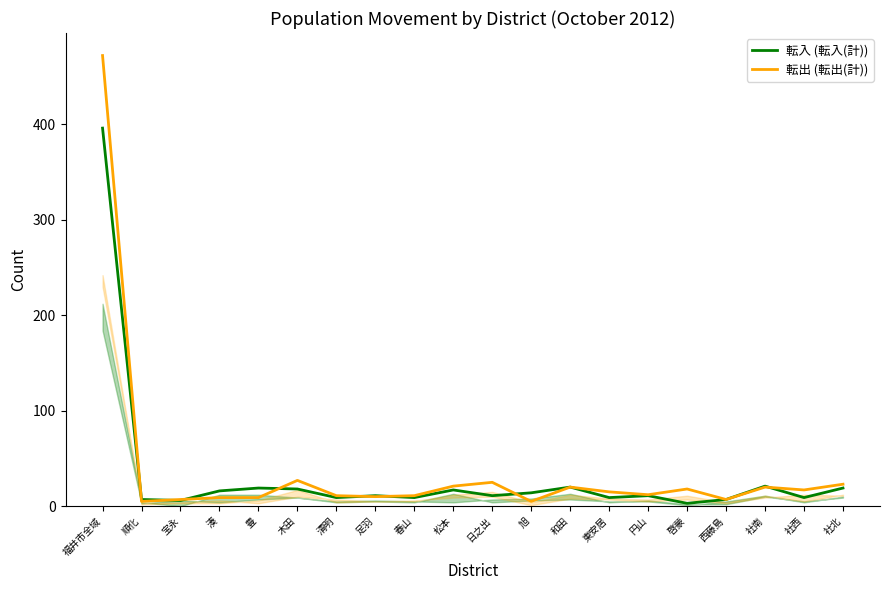

Between 豊 and 西藤島, which series saw the biggest shift?

転入 (転入(計))